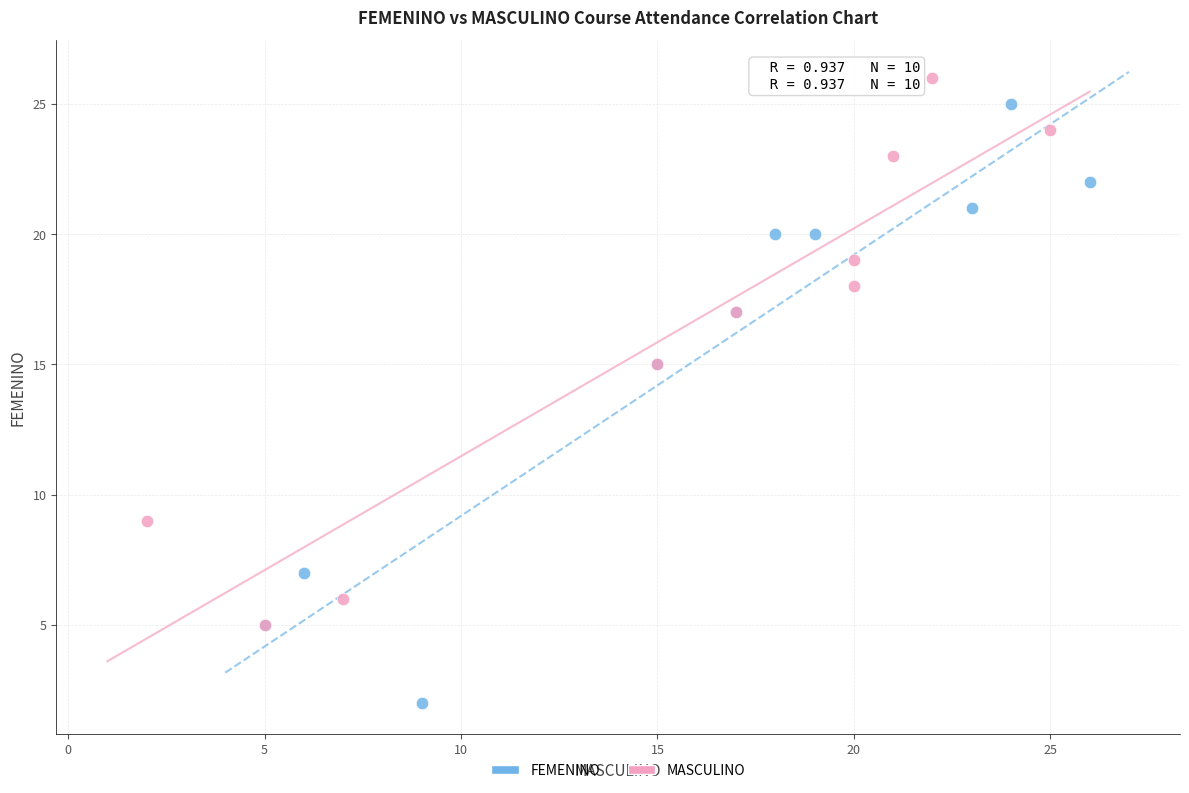

Which series reaches the minimum Y coordinate?

FEMENINO